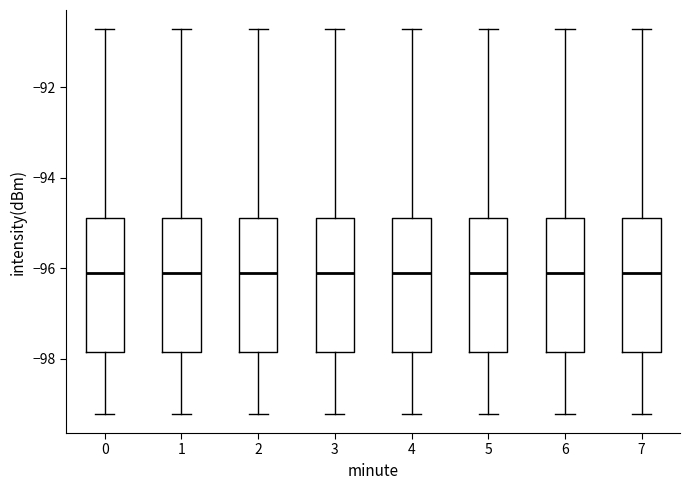

Reading left to right, transcribe this box plot: for each box, give where its median line is, the range the box spans, and where its two whiskers end, as read against the y-axis. The values are not printed on the chart, so give them approximately, as read against the axis.

0: median -96.2, box -97.8 to -94.8, whiskers -99.2 to -90.8
1: median -96.2, box -97.8 to -94.8, whiskers -99.2 to -90.8
2: median -96.2, box -97.8 to -94.8, whiskers -99.2 to -90.8
3: median -96.2, box -97.8 to -94.8, whiskers -99.2 to -90.8
4: median -96.2, box -97.8 to -94.8, whiskers -99.2 to -90.8
5: median -96.2, box -97.8 to -94.8, whiskers -99.2 to -90.8
6: median -96.2, box -97.8 to -94.8, whiskers -99.2 to -90.8
7: median -96.2, box -97.8 to -94.8, whiskers -99.2 to -90.8